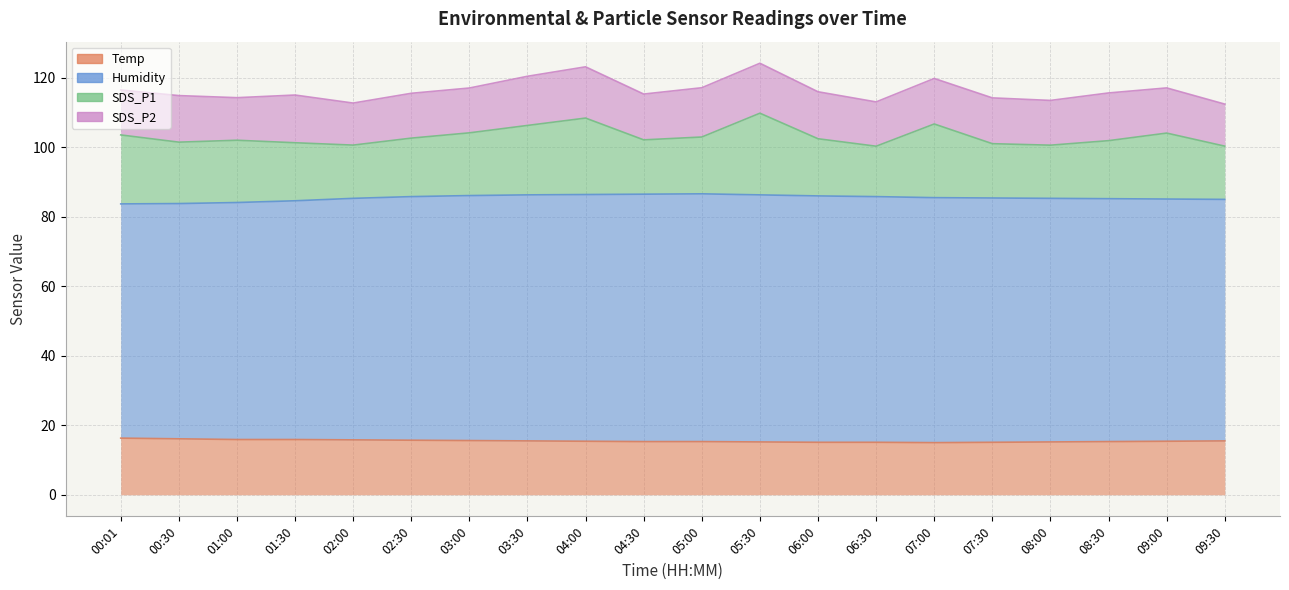

Rank the categories by SDS_P2 value from highest to lowest.

04:00, 05:30, 05:00, 03:30, 01:30, 08:30, 06:00, 00:30, 04:30, 07:30, 07:00, 09:00, 00:01, 02:30, 03:00, 08:00, 06:30, 01:00, 02:00, 09:30